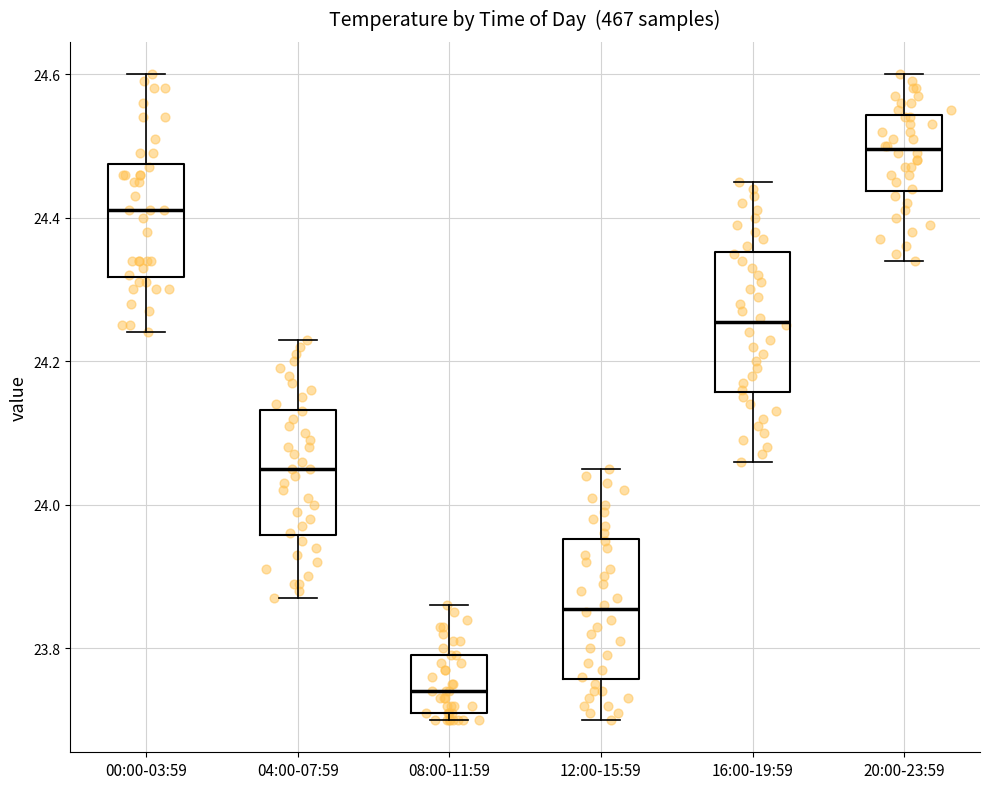

Reading left to right, transcribe this box plot: for each box, give where its median line is, the range the box spans, and where its two whiskers end, as read against the y-axis. The values are not printed on the chart, so give them approximately, as read against the axis.

00:00-03:59: median 24.42, box 24.32 to 24.48, whiskers 24.24 to 24.60
04:00-07:59: median 24.06, box 23.96 to 24.14, whiskers 23.88 to 24.24
08:00-11:59: median 23.74, box 23.72 to 23.80, whiskers 23.70 to 23.86
12:00-15:59: median 23.86, box 23.76 to 23.96, whiskers 23.70 to 24.06
16:00-19:59: median 24.26, box 24.16 to 24.36, whiskers 24.06 to 24.46
20:00-23:59: median 24.50, box 24.44 to 24.54, whiskers 24.34 to 24.60